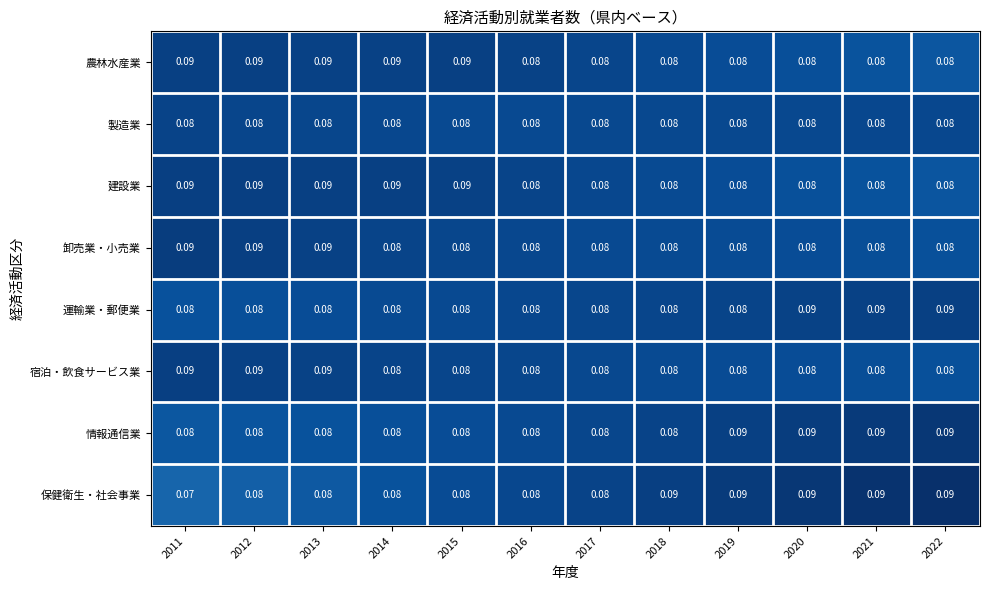

Which series has the widest spread of values?

保健衛生・社会事業